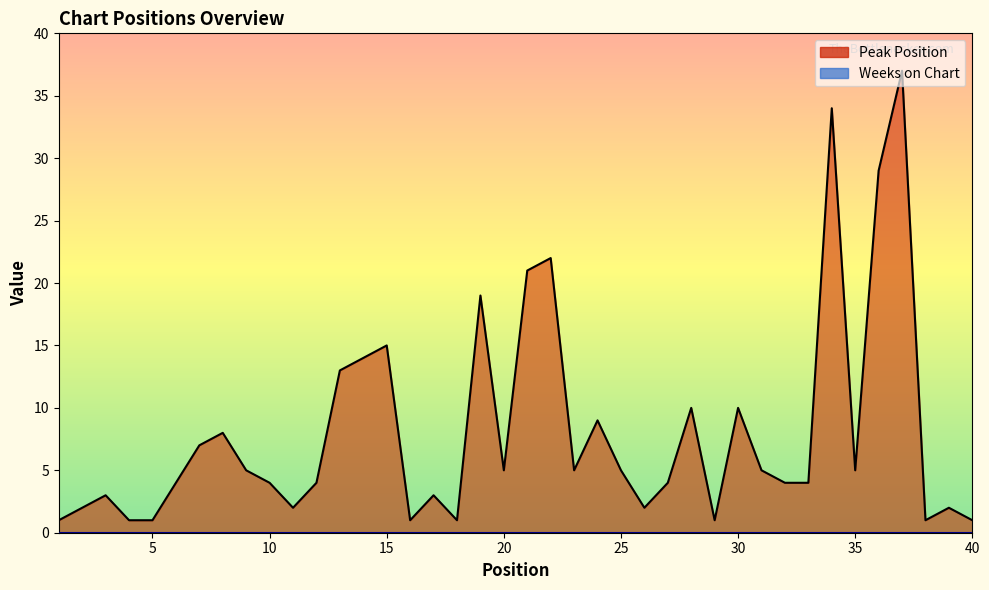

True or false: the data shows 1 at 38.

True